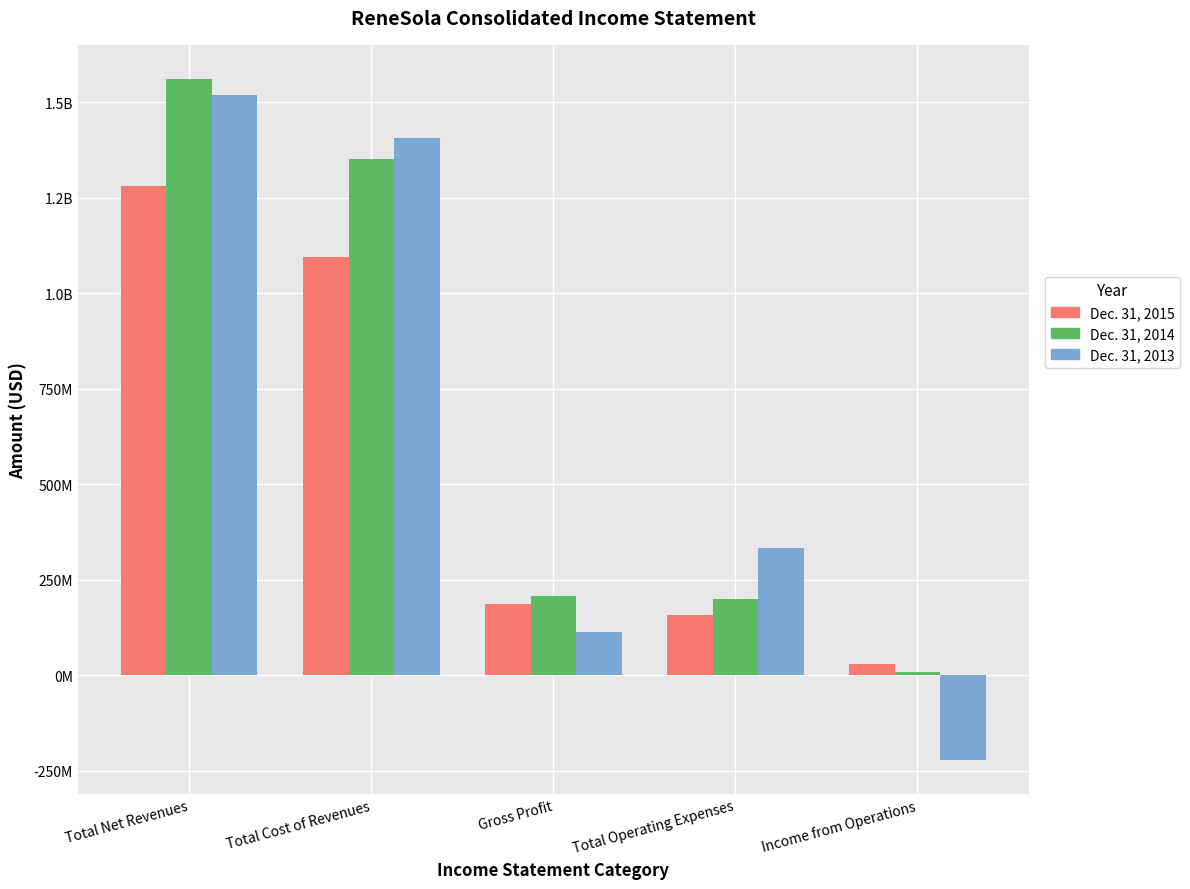

Does the chart contain any negative values?

Yes